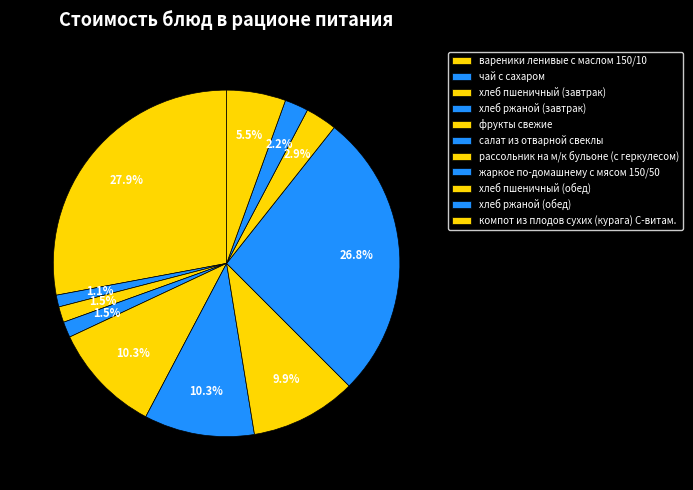

The чай с сахаром slice represents 11% of the pie. True or false?

False